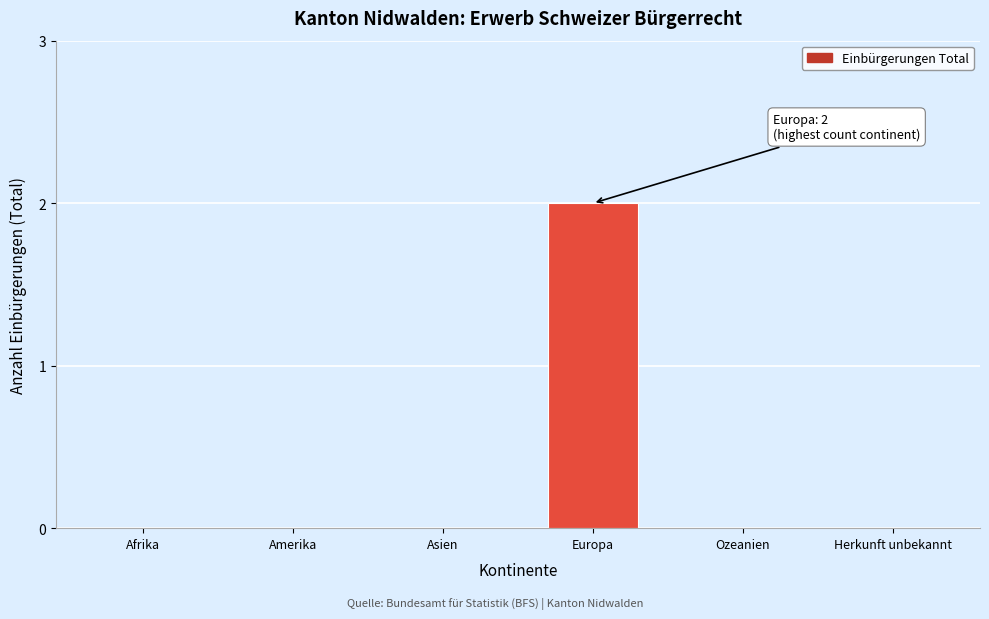

Reading right to left, transcribe all the data shown in this chart.

Herkunft unbekannt=0	Ozeanien=0	Europa=2	Asien=0	Amerika=0	Afrika=0